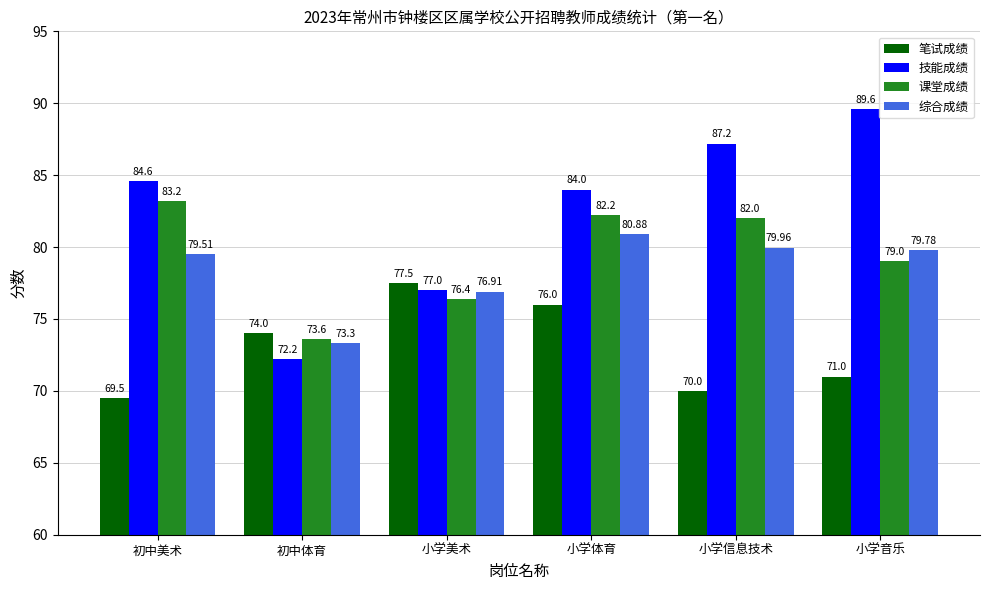

What is the sum of the 综合成绩 values at 初中美术 and 小学体育?

160.4